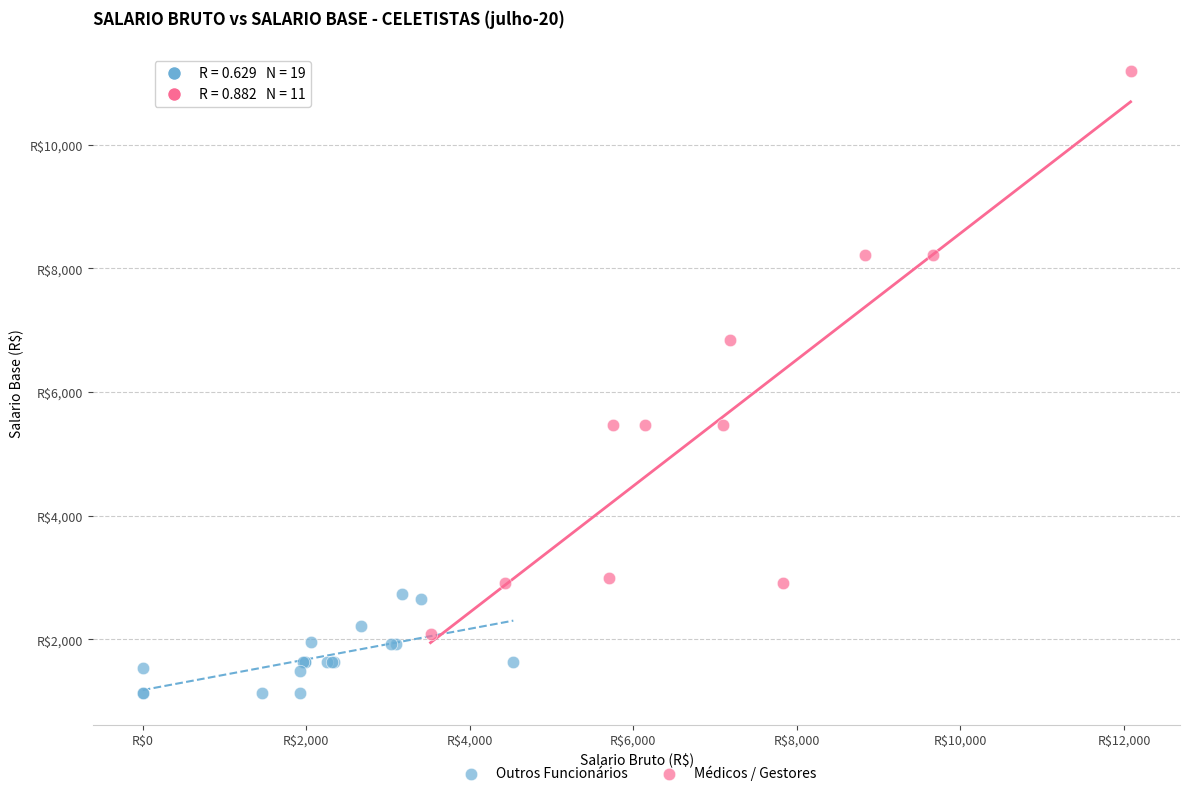

Which series contains the lowest Y value?

Outros Funcionários